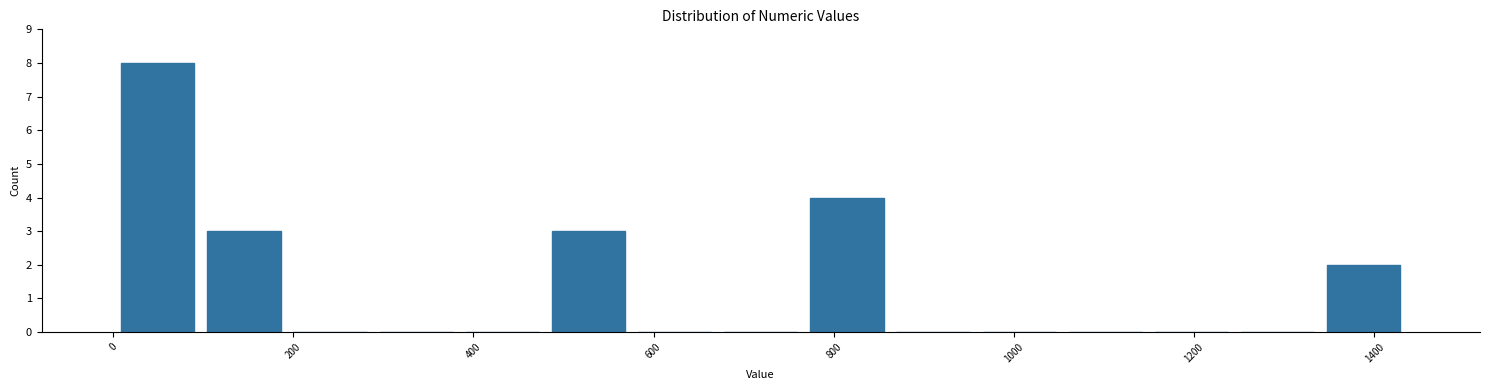

Which range on the x-axis has the tallest bar?

0 to 100